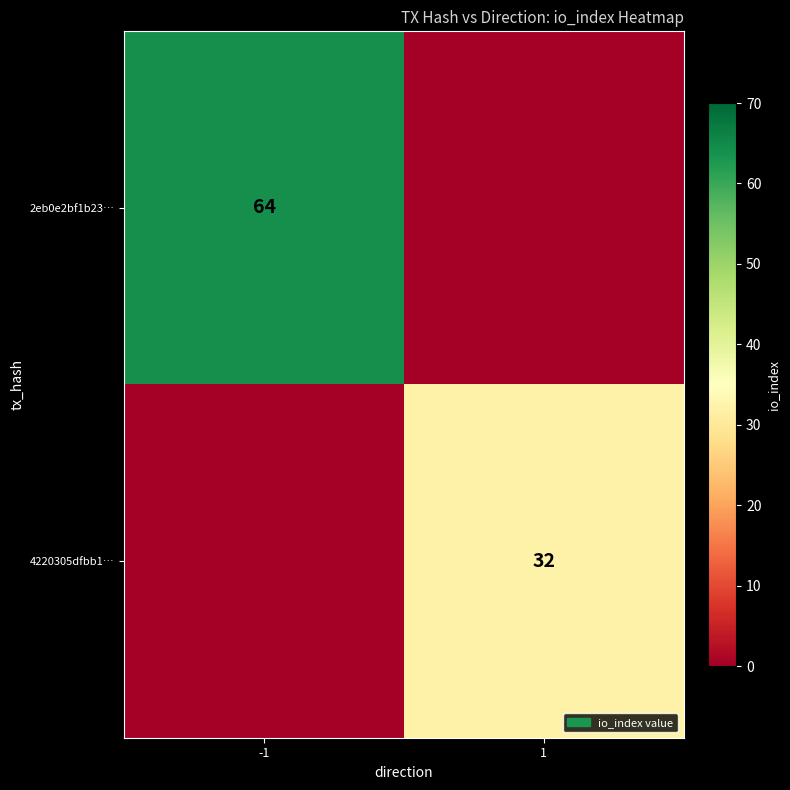

The 2eb0e2bf1b23… series shows 64 at -1. True or false?

True